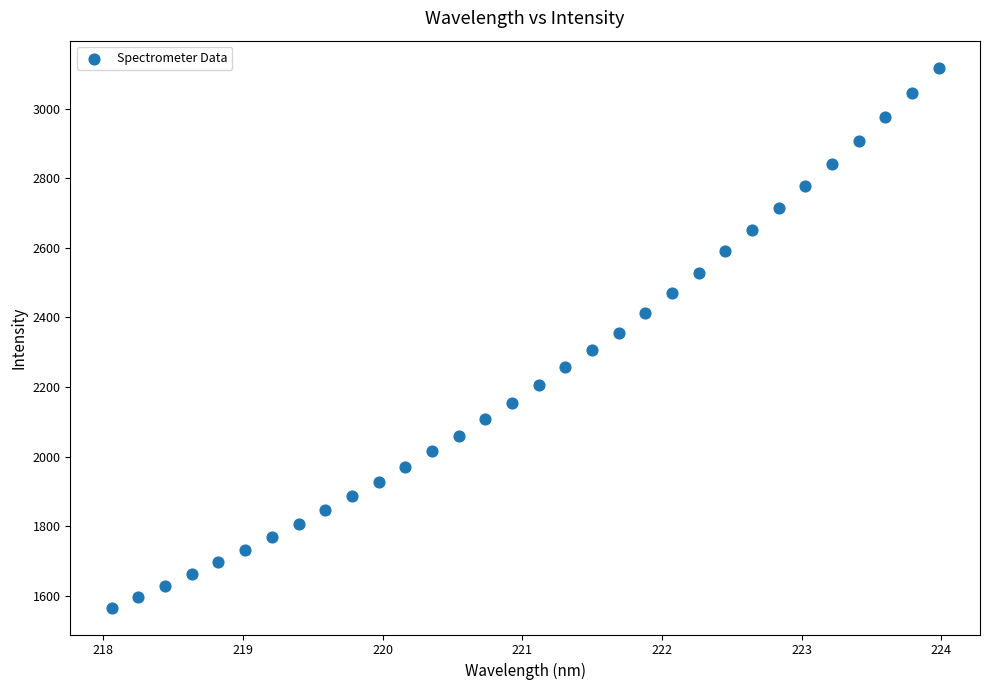

What is the range of Y values (max minus min)?

1551.1